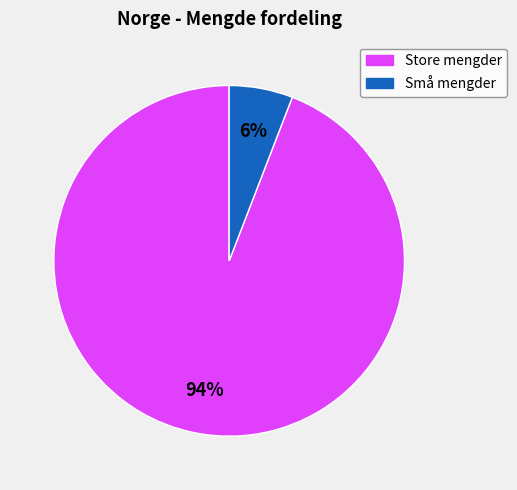

Count the number of slices in the pie.

2